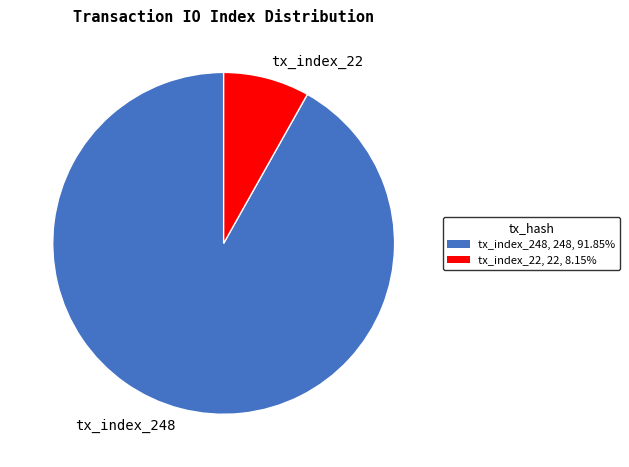

How many slices are in this pie chart?

2